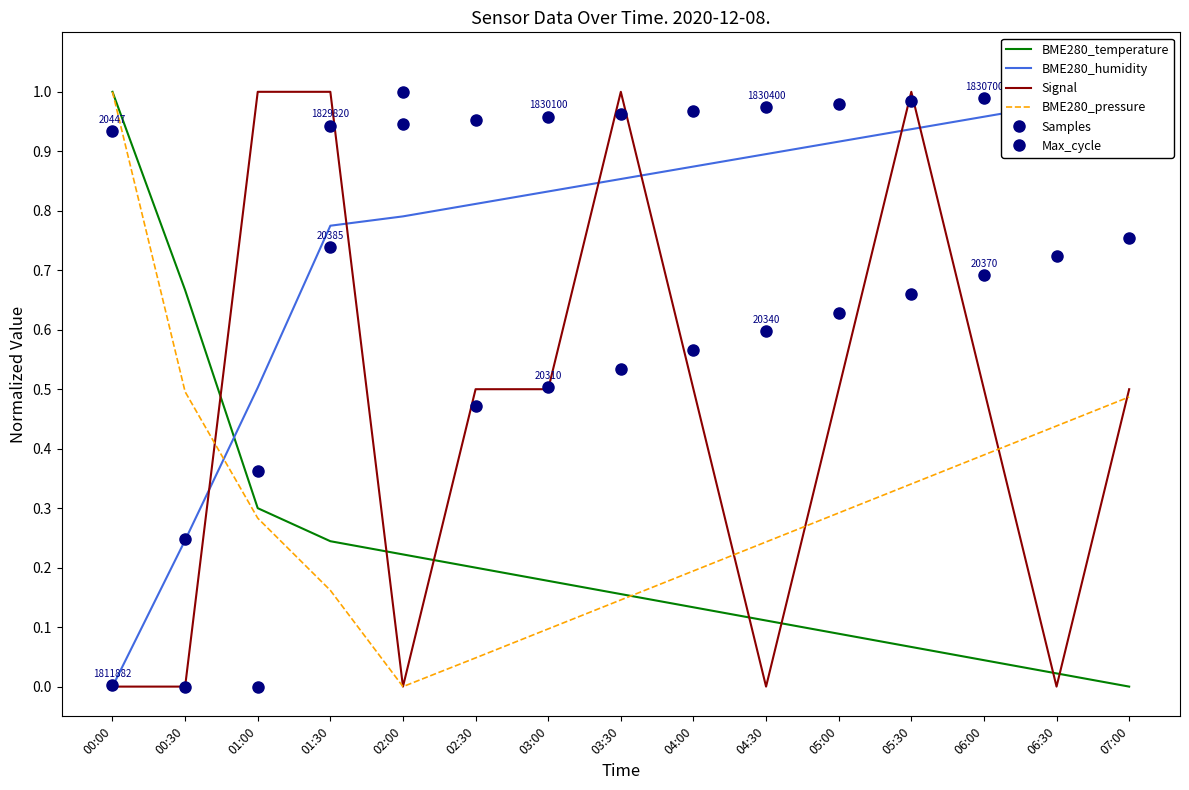

At which label does BME280_humidity reach its peak?

07:00